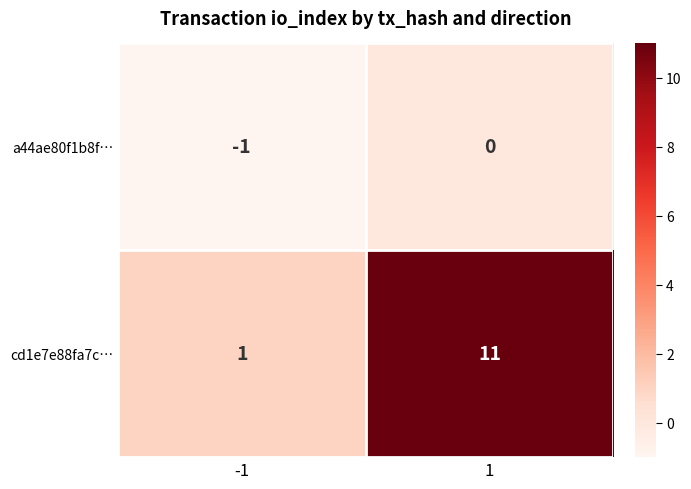

Read the cd1e7e88fa7c… value at 1.

11